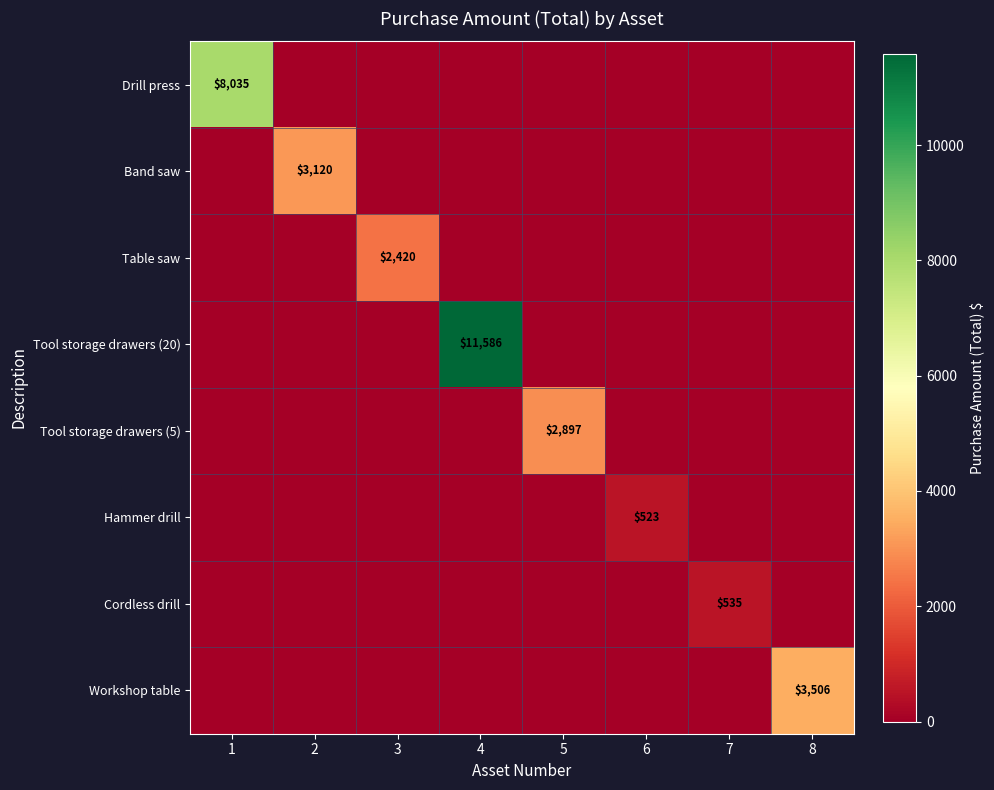

The Cordless drill series shows 535 at 7. True or false?

True